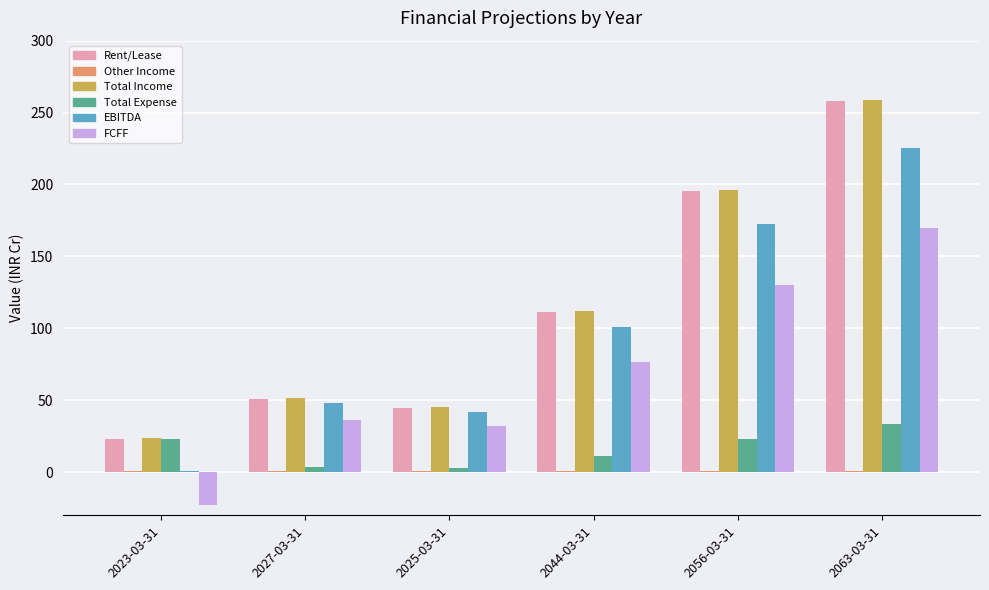

Is the value of FCFF at 2056-03-31 greater than the value of EBITDA at 2044-03-31?

Yes